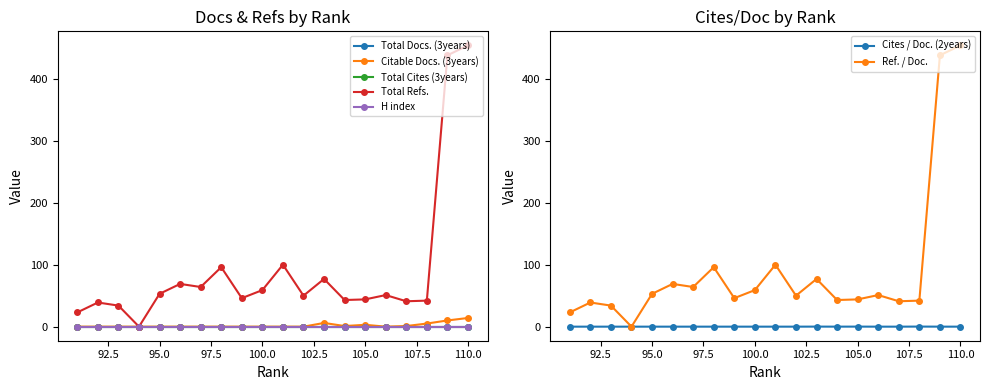

True or false: Total Refs. and Total Cites (3years) intersect in this chart.

False